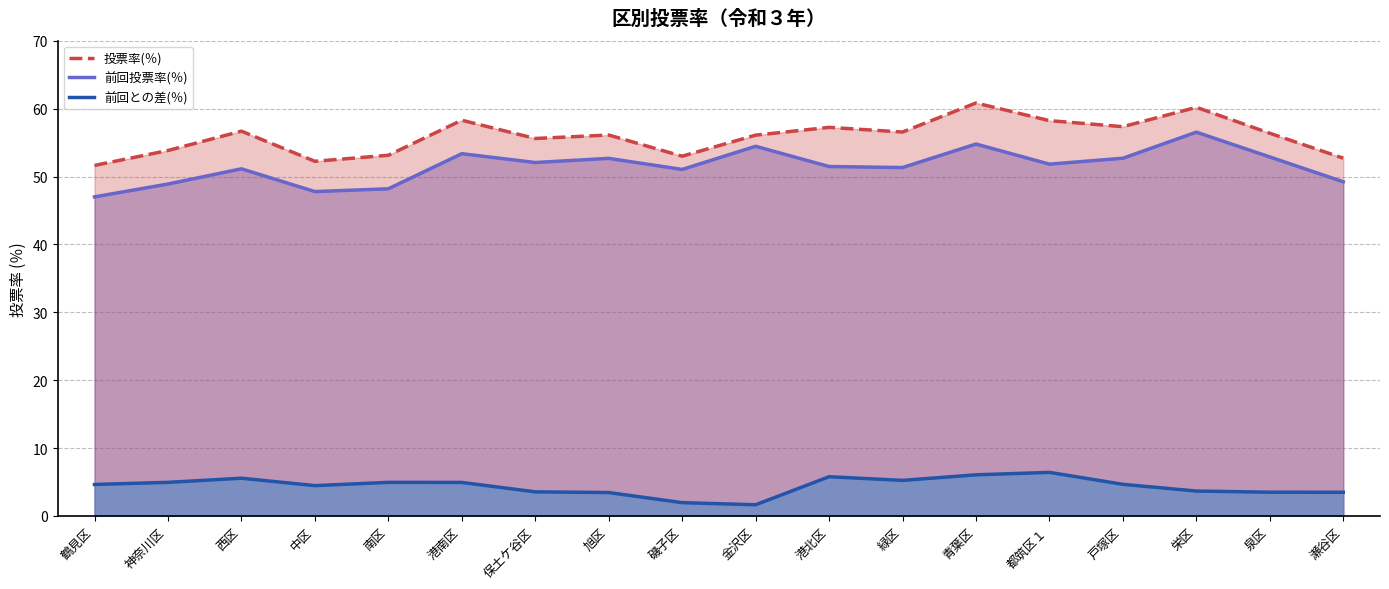

What is the difference between the highest and lowest values at 都筑区１?

51.8